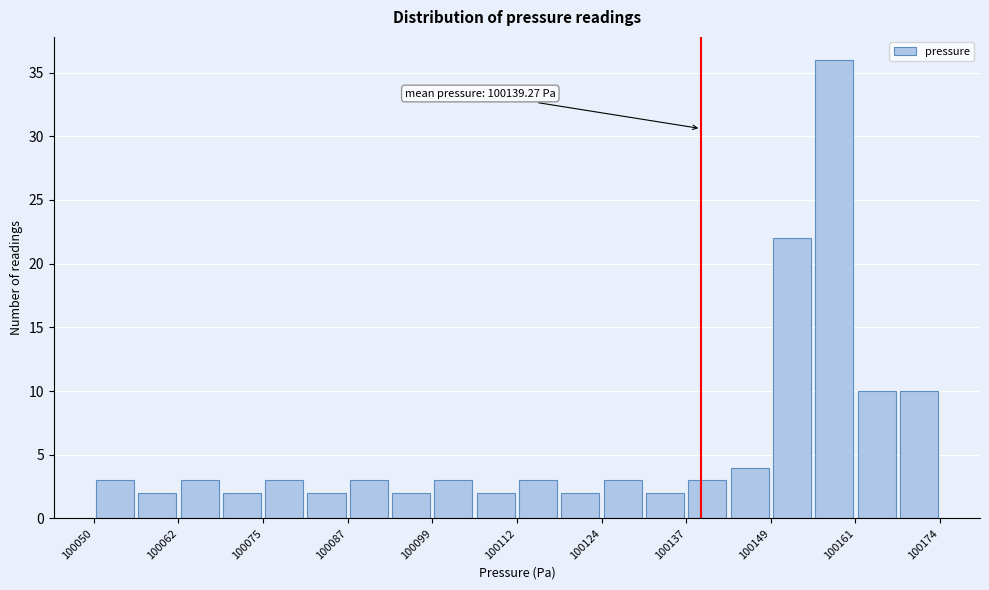

Around what value on the x-axis is the tallest bar? Give the approximate position of its centre, as read against the axis.

100158